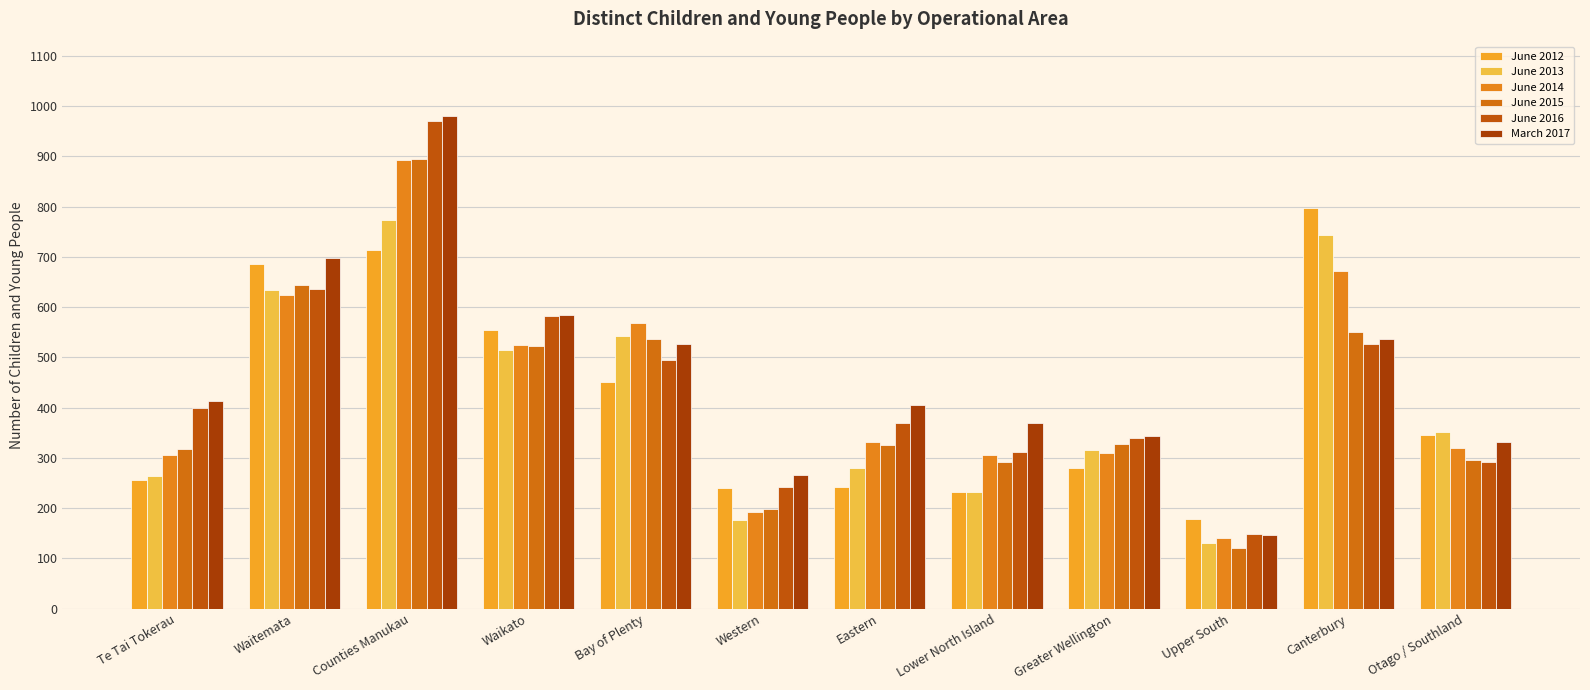

Is it true that March 2017 equals 526 at Bay of Plenty?

True